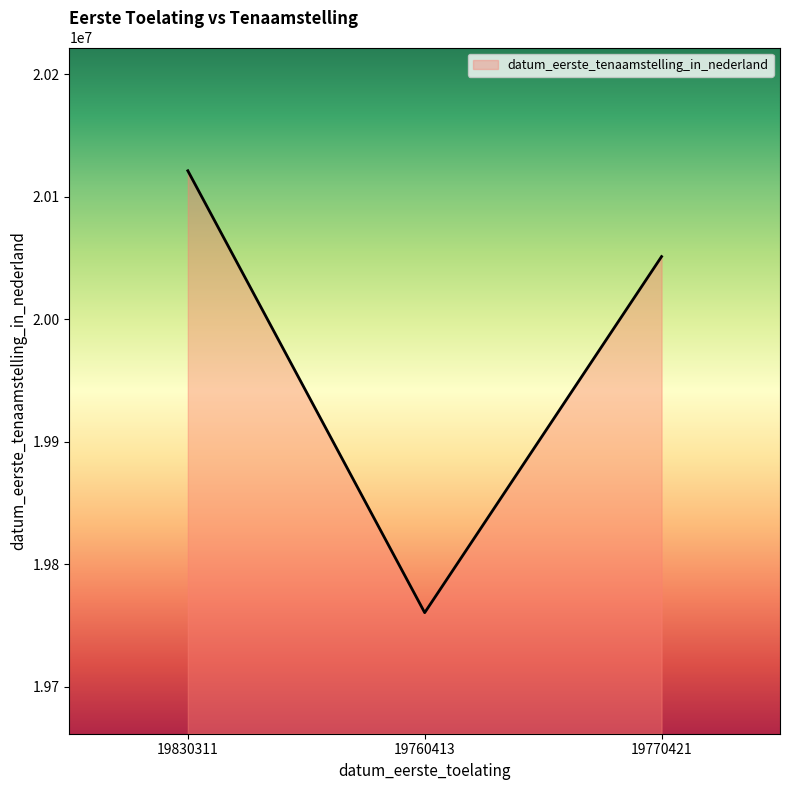

List the labels in order of value, largest first.

19830311, 19770421, 19760413